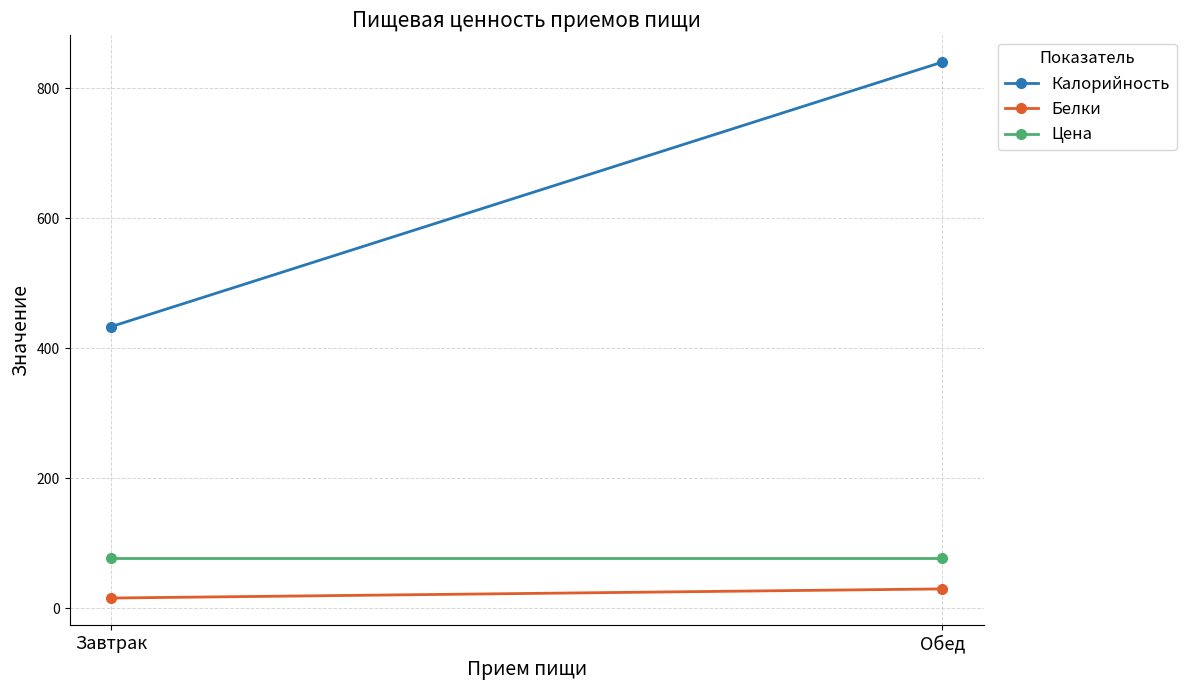

What is the spread (max minus min) of values at Завтрак?

417.6